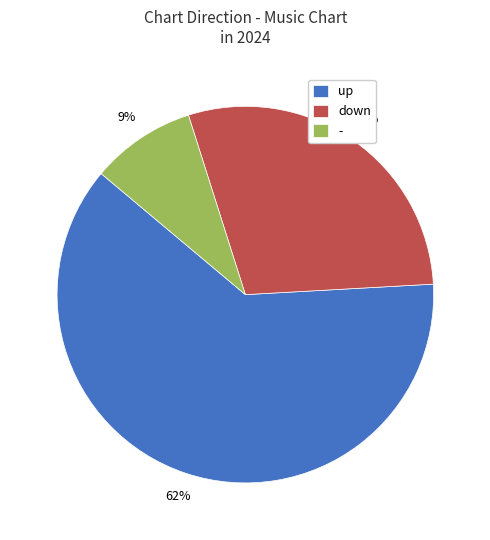

To the nearest percent, what is the difference between the - and down slice percentages?

20%